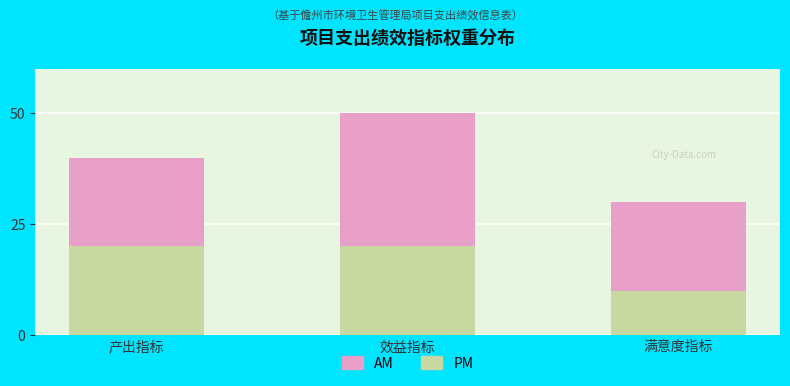

At which category is the sum across all series the highest?

效益指标